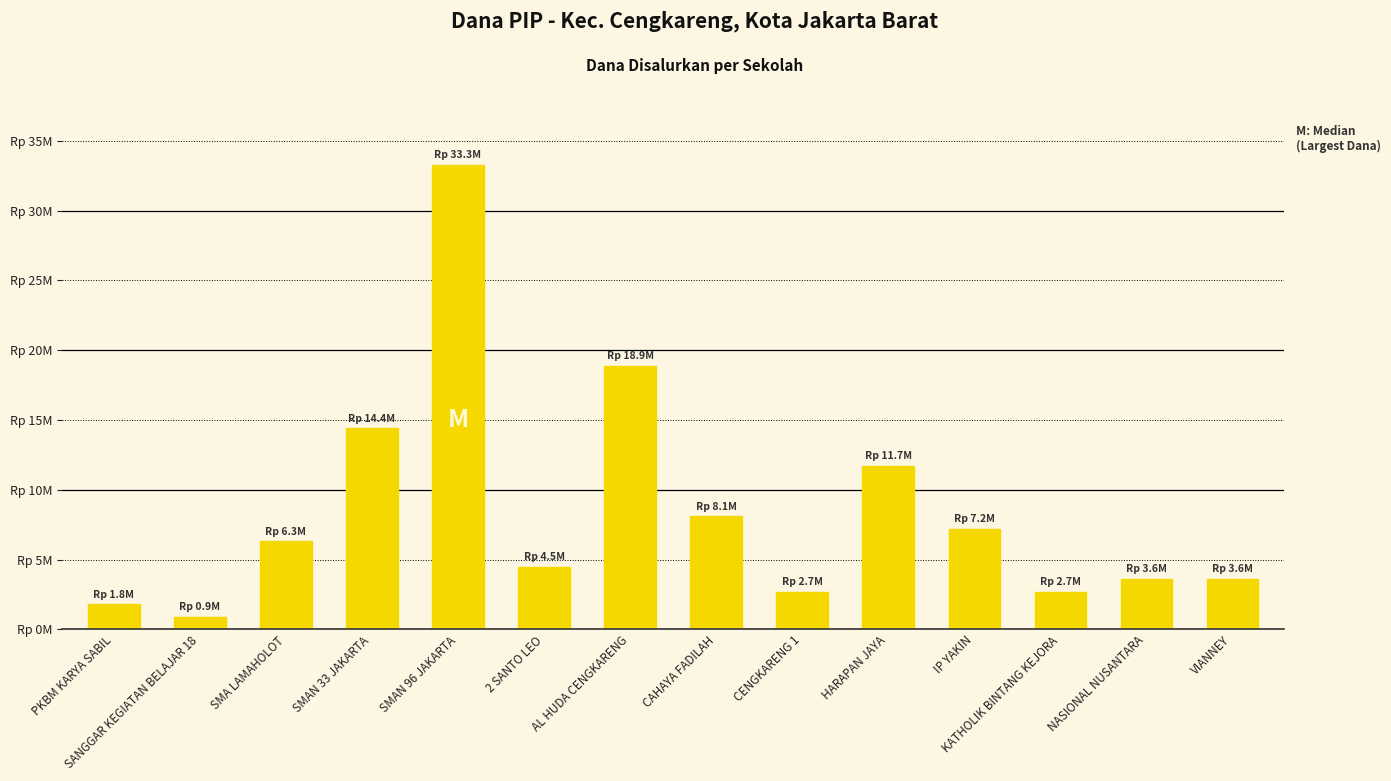

What is the label of the 3rd bar from the left?

SMA LAMAHOLOT